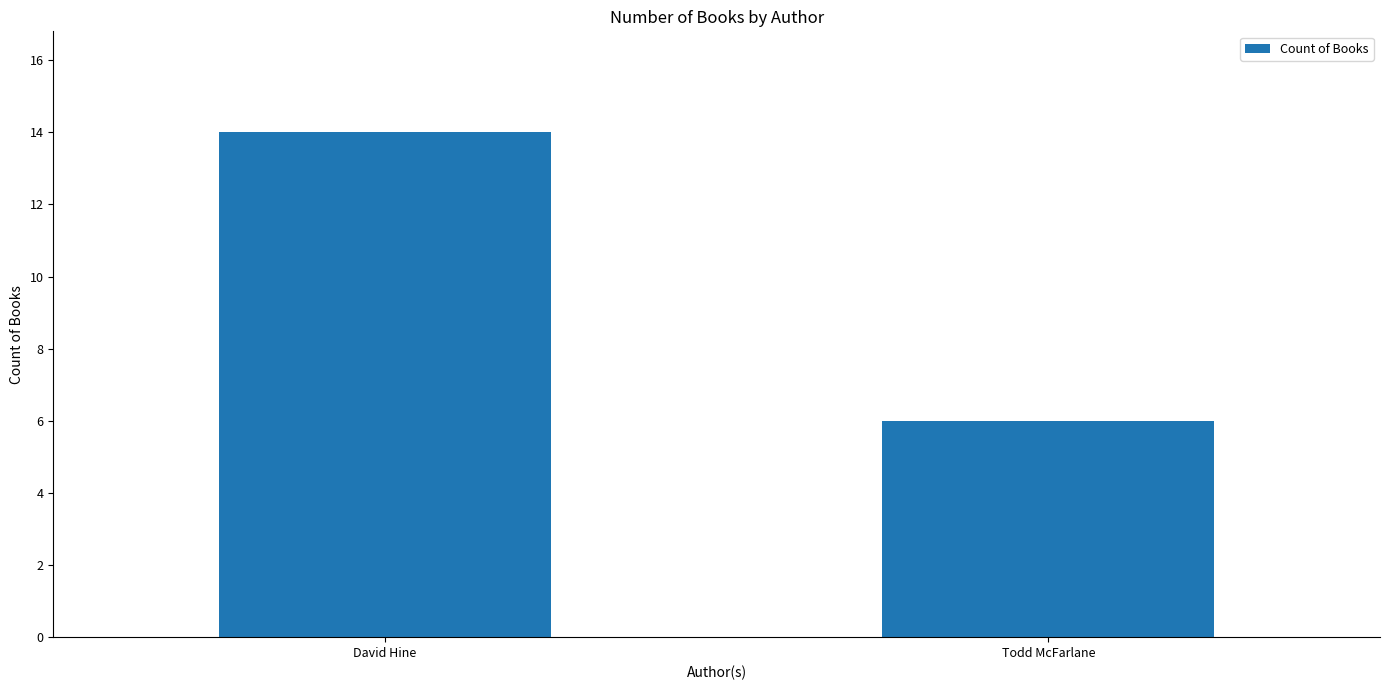

What is the value of the 1st bar from the left?

14